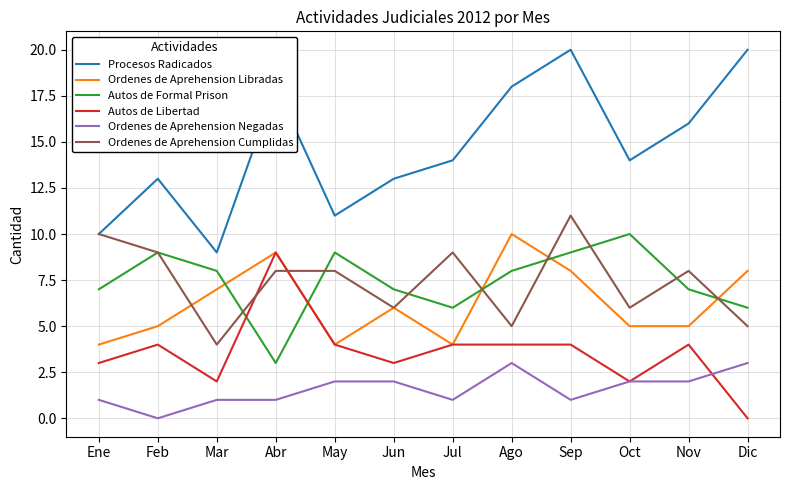

What is the difference between the maximum and minimum values in the Autos de Formal Prison series?

7